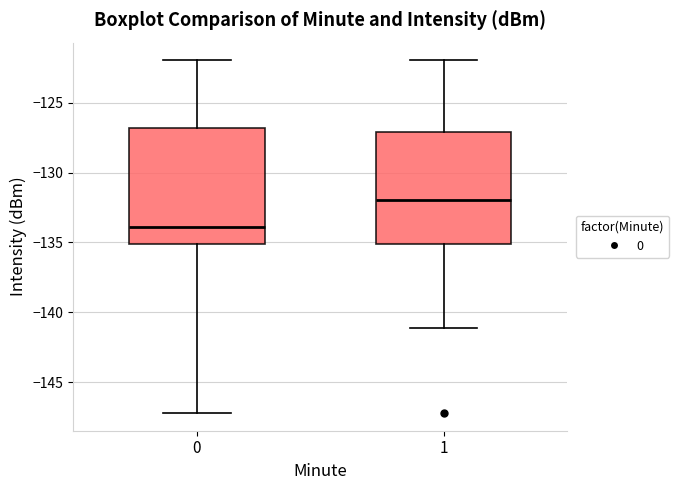

Reading left to right, transcribe this box plot: for each box, give where its median line is, the range the box spans, and where its two whiskers end, as read against the y-axis. The values are not printed on the chart, so give them approximately, as read against the axis.

0: median -134, box -135 to -127, whiskers -147 to -122
1: median -132, box -135 to -127, whiskers -141 to -122